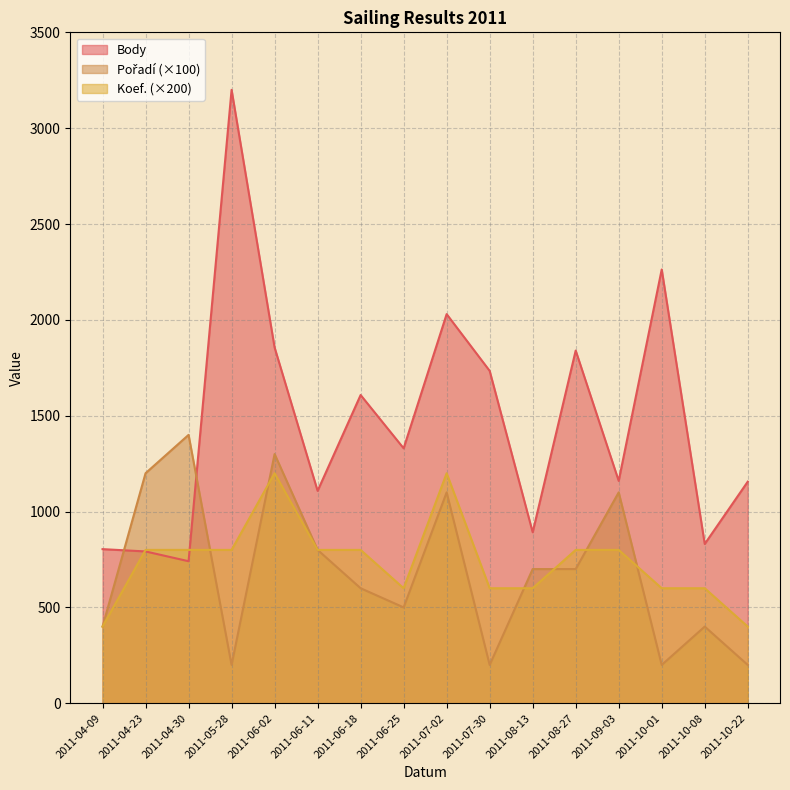

The Body series shows 1284 at 2011-07-02. True or false?

False